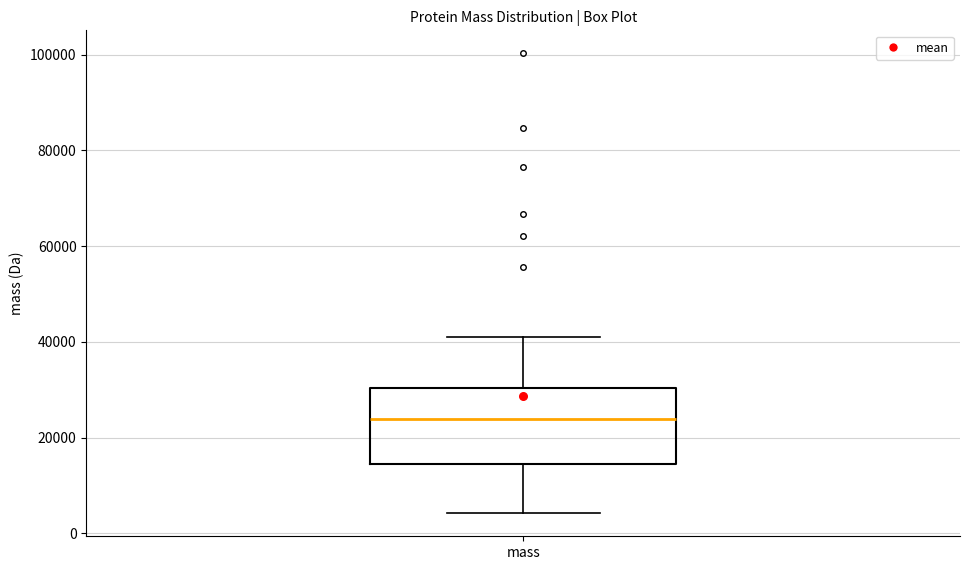

Read this box plot against the y-axis: the position of the median line, the range covered by the box, and the ends of both whiskers. The values are not printed on the chart, so give them approximately, as read against the axis.

median 24000, box 14000 to 30000, whiskers 4000 to 40000